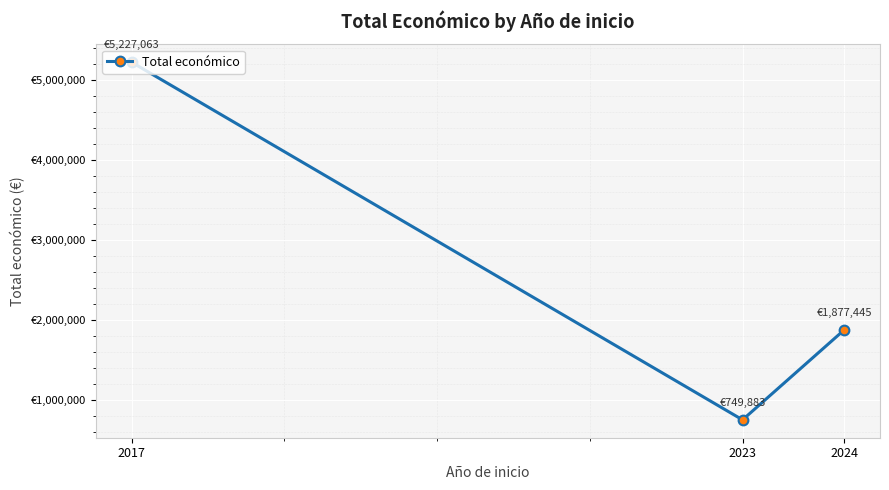

What is the value of the 3rd point from the left?

1877445